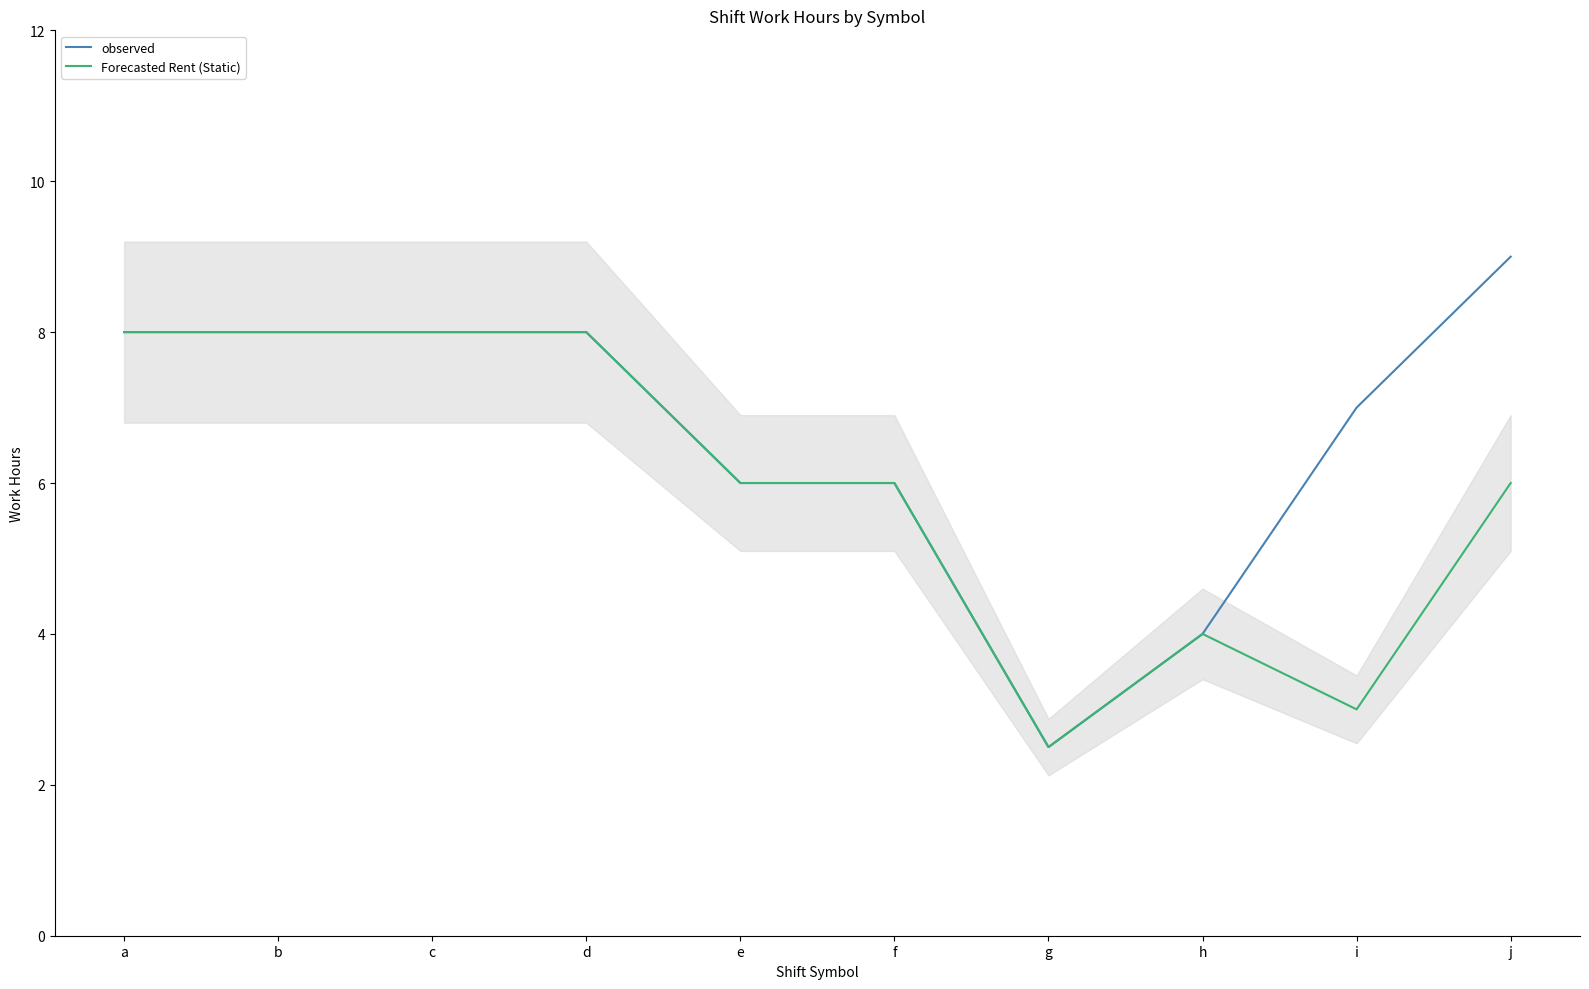

At which label is Forecasted Rent (Static) closest to 5?

e